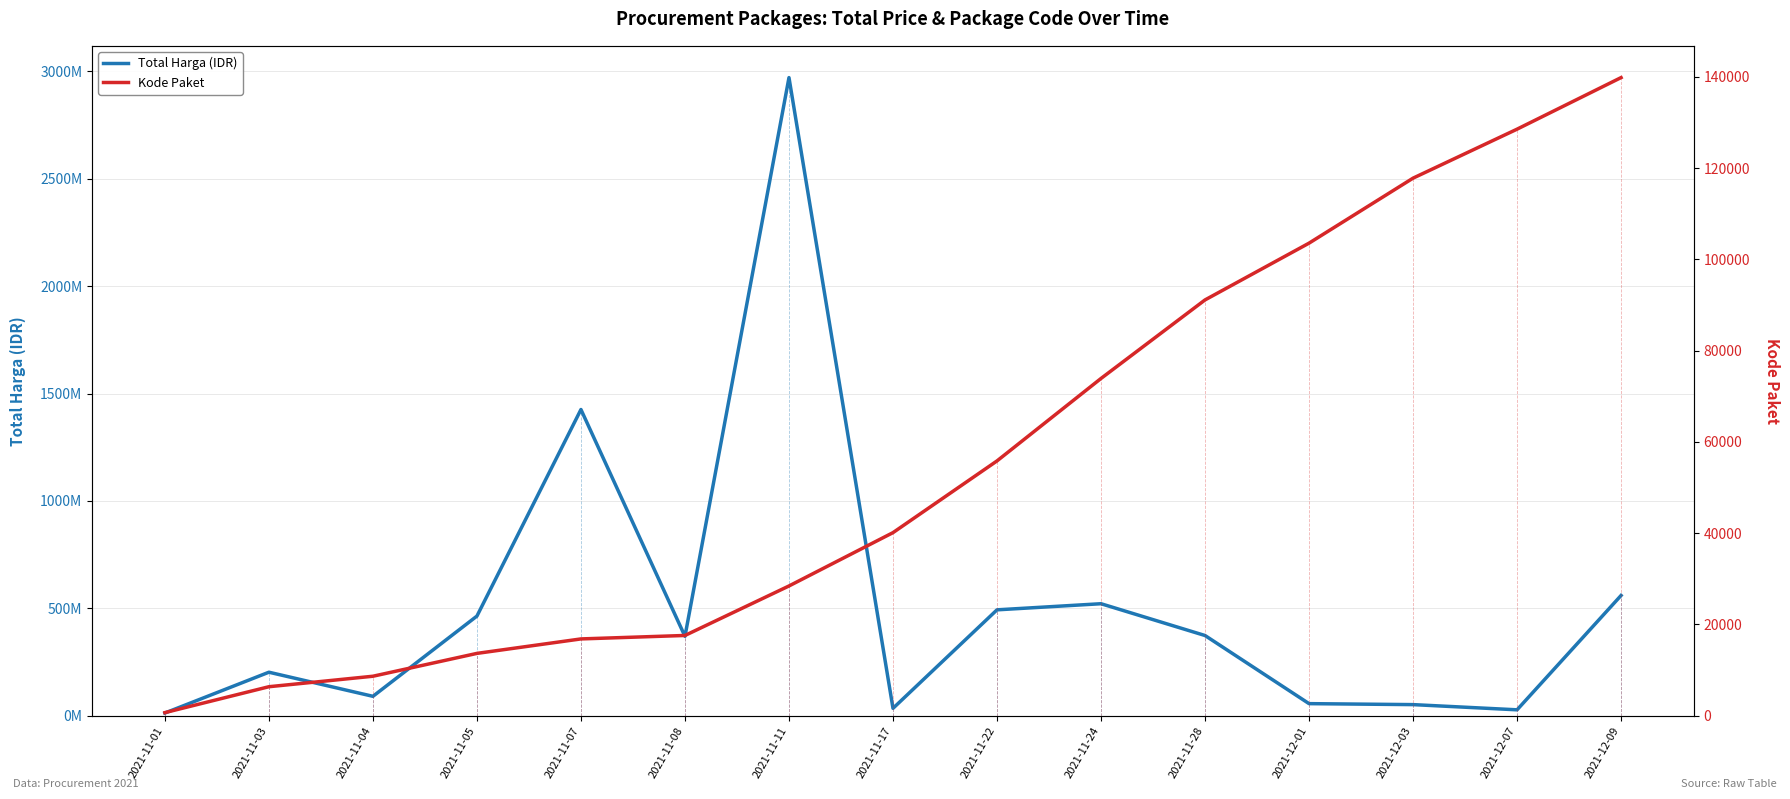

True or false: Kode Paket and Total Harga (IDR) cross at least once.

False